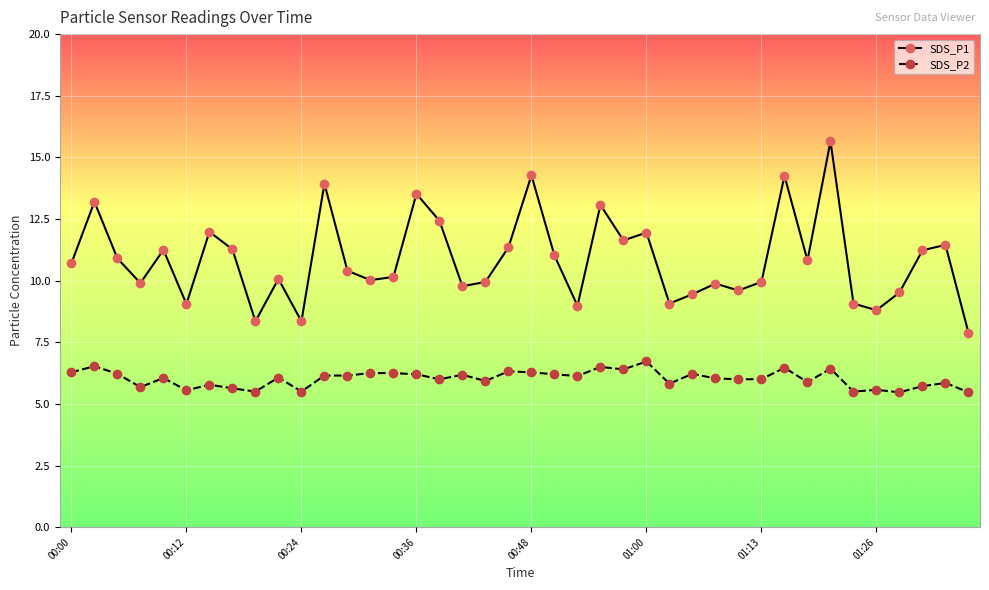

True or false: SDS_P2 and SDS_P1 intersect in this chart.

False